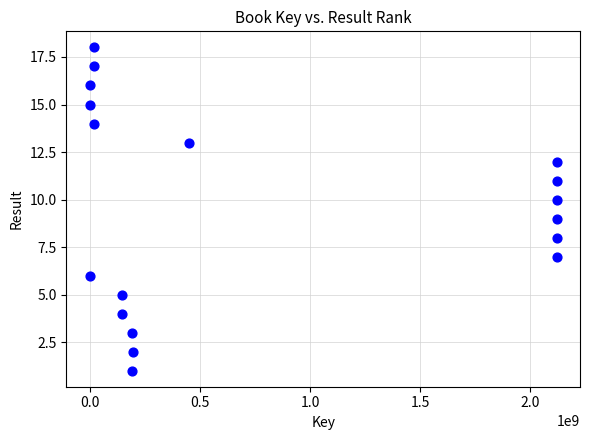

What is the range of Y values (max minus min)?

17